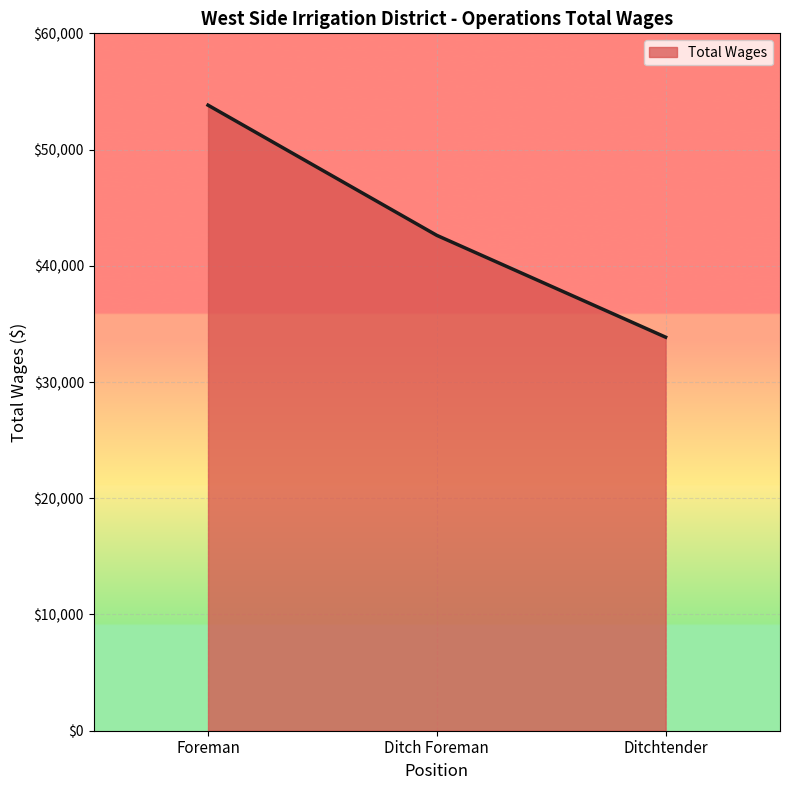

What is the difference between the values at Foreman and Ditch Foreman?

11201